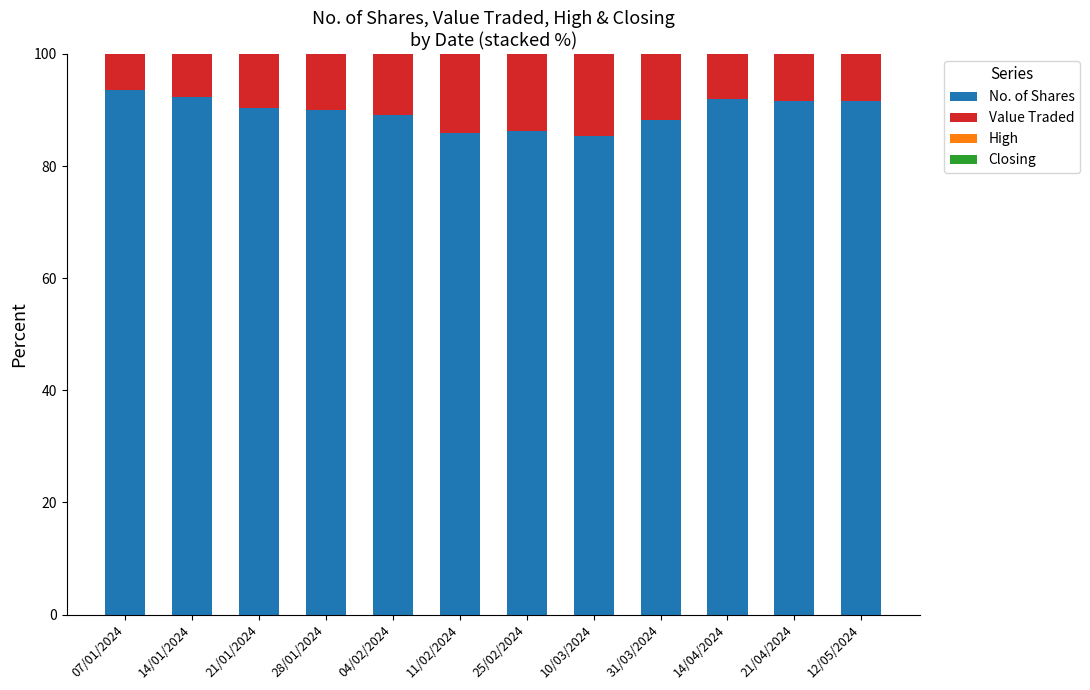

The value of No. of Shares at 28/01/2024 is 60.8. True or false?

False